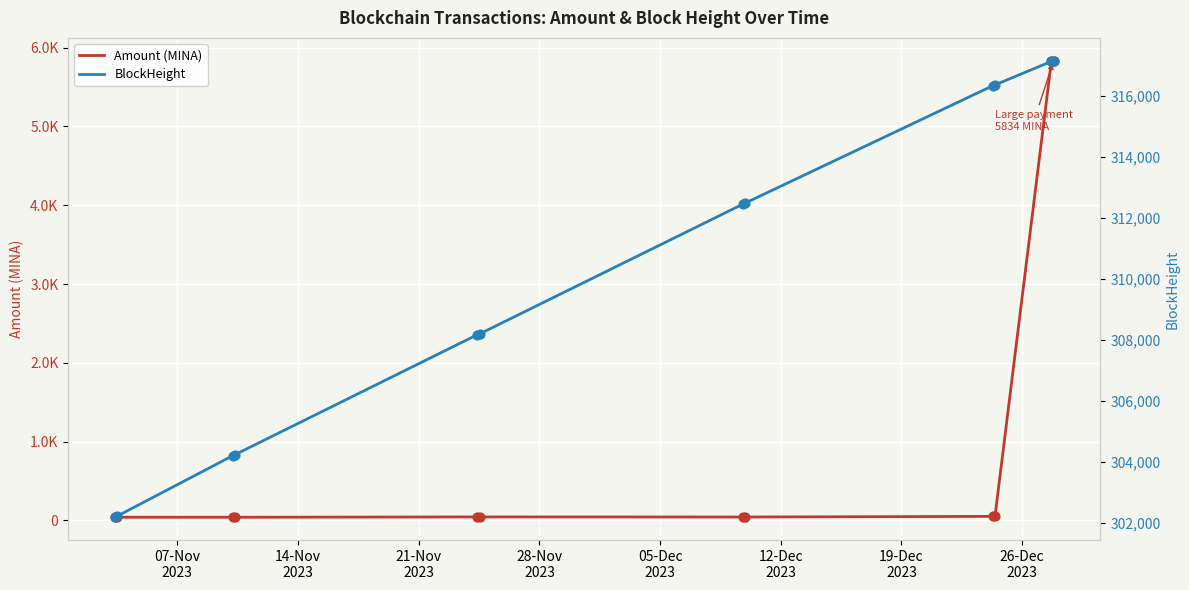

Which series reaches the maximum Y coordinate?

BlockHeight